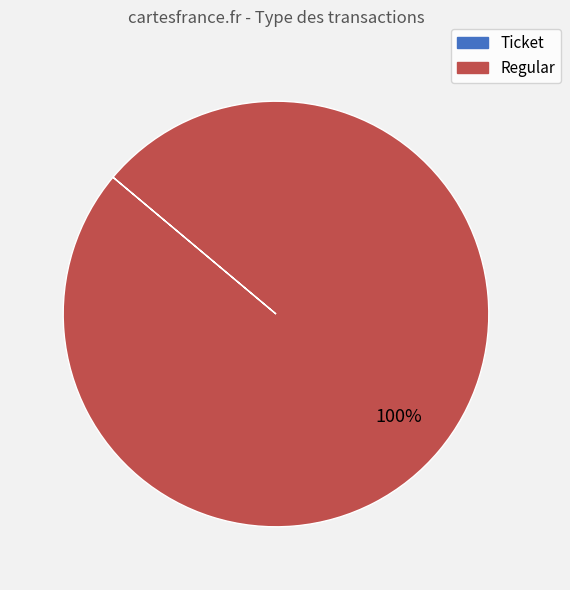

Is there any slice that represents more than half of the pie?

Yes